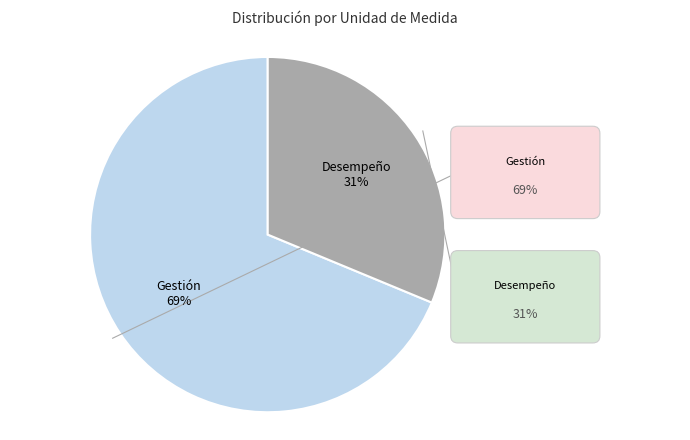

Is there a majority slice in this chart?

Yes